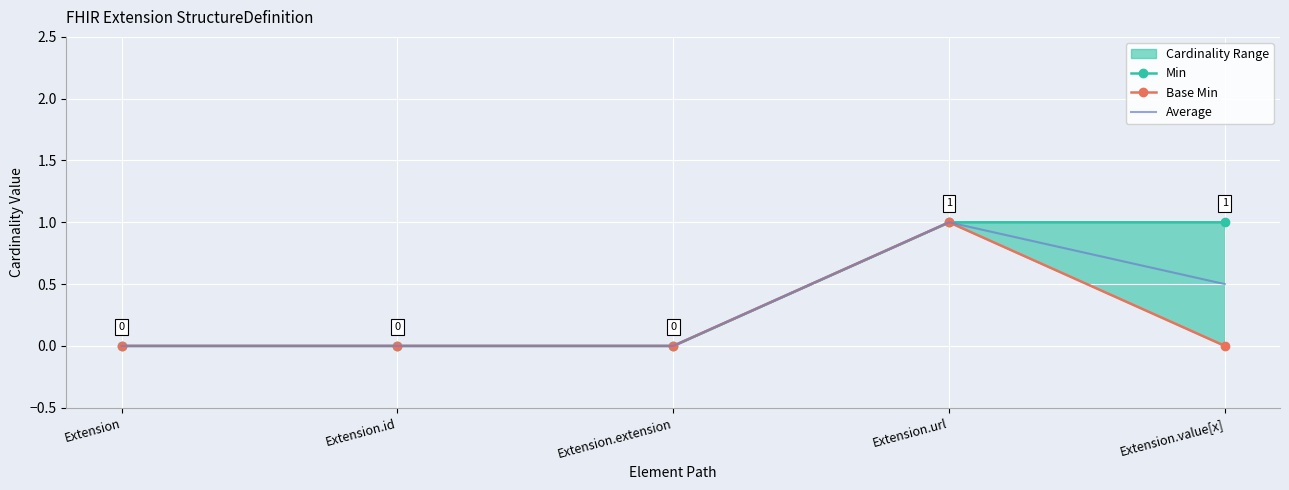

How many lines are shown in the chart?

3